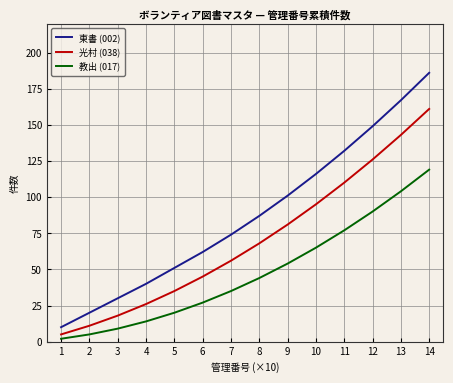

At which category does the chart reach its minimum across all series?

1